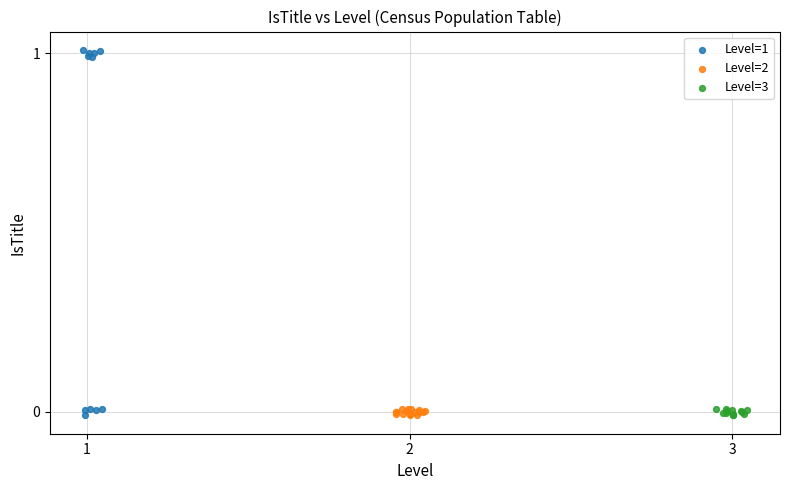

Which series has the largest Y range (max minus min)?

Level=1